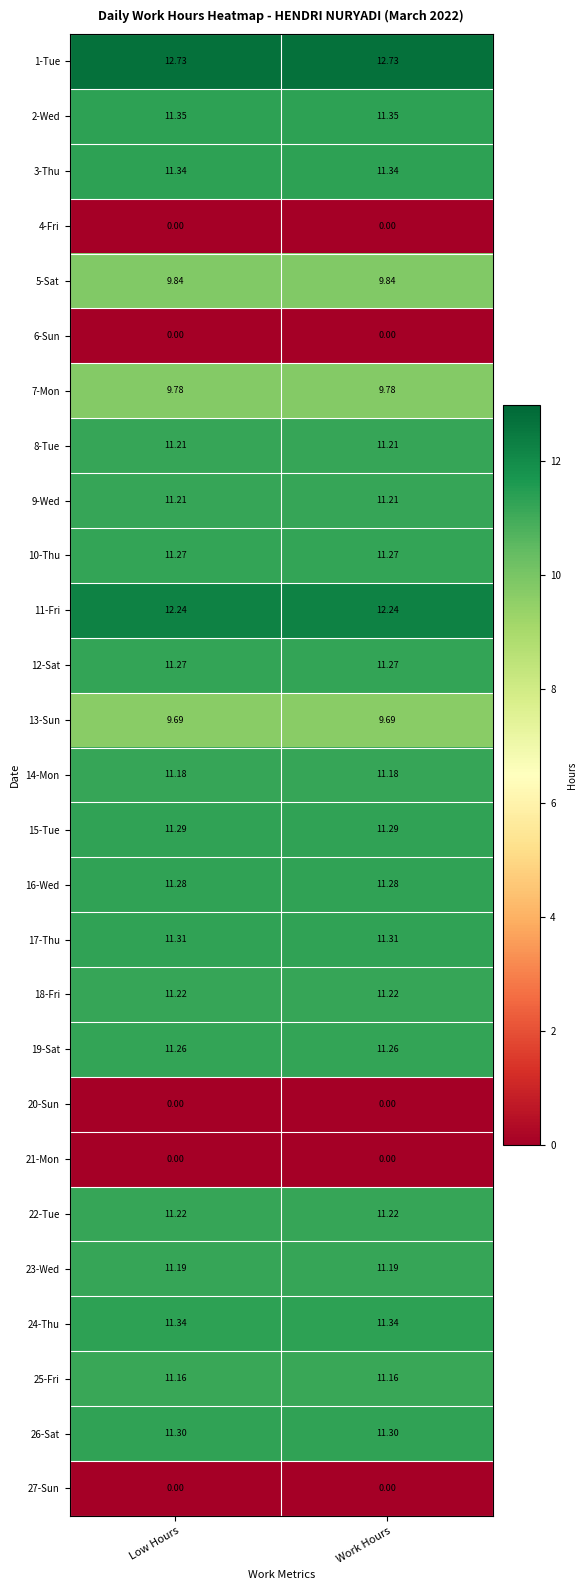

Is the value of 1-Tue at Low Hours greater than the value of 7-Mon at Work Hours?

Yes